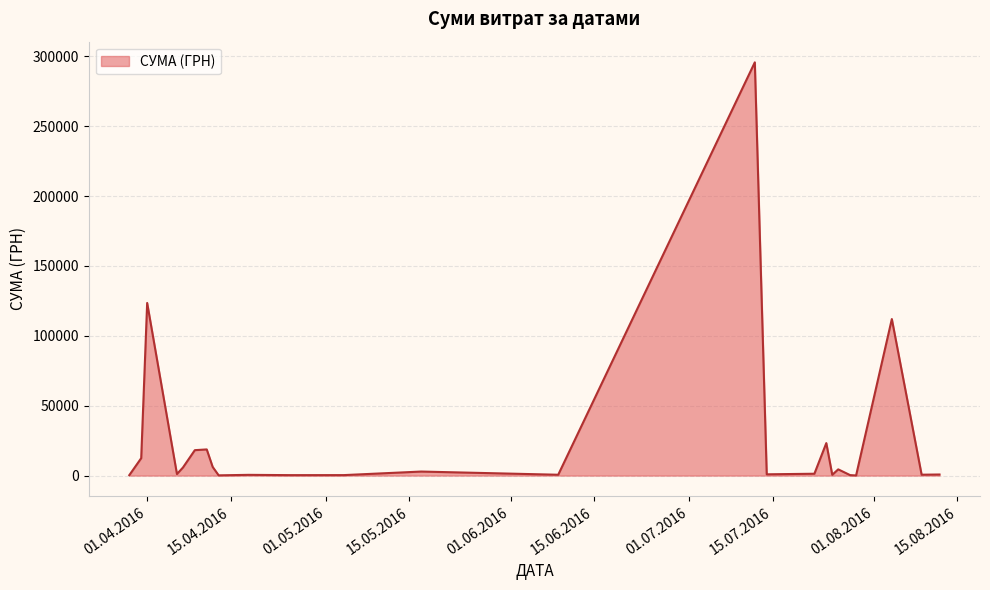

What is the greatest value displayed?

295638.6